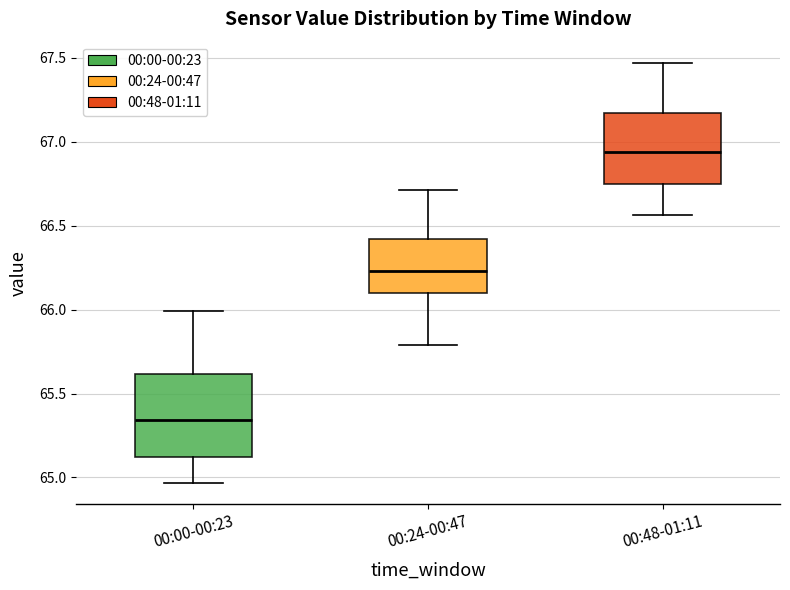

Reading left to right, read every box against the y-axis: the position of its median line, the range the box covers, and the ends of its whiskers. The values are not printed on the chart, so give them approximately, as read against the axis.

00:00-00:23: median 65.35, box 65.10 to 65.60, whiskers 64.95 to 66.00
00:24-00:47: median 66.25, box 66.10 to 66.40, whiskers 65.80 to 66.70
00:48-01:11: median 66.95, box 66.75 to 67.15, whiskers 66.55 to 67.45